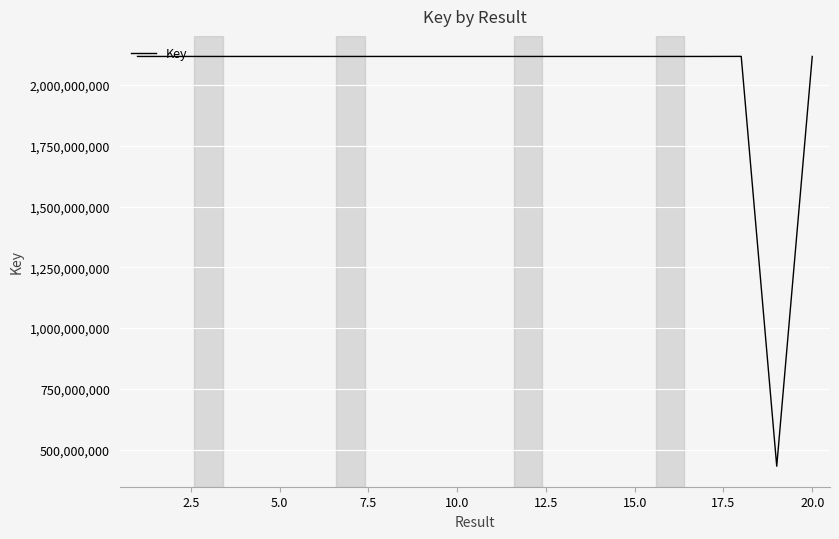

What is the greatest value displayed?

2118172034